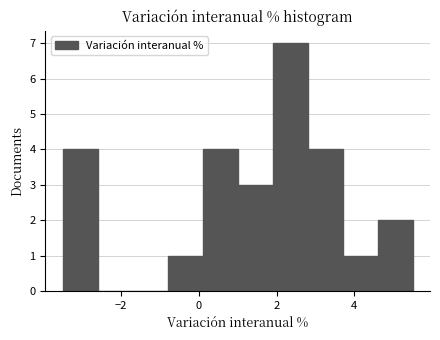

Reading left to right, list every bar in this chart as the range it spans on the x-axis followed by its height. Neither the bar edges nor the heights are printed on the chart, so give them approximately, as read against the axes.

-3.5 to -2.6: 4
-2.6 to -1.7: 0
-1.7 to -0.8: 0
-0.8 to 0.1: 1
0.1 to 1.0: 4
1.0 to 1.9: 3
1.9 to 2.8: 7
2.8 to 3.7: 4
3.7 to 4.6: 1
4.6 to 5.5: 2